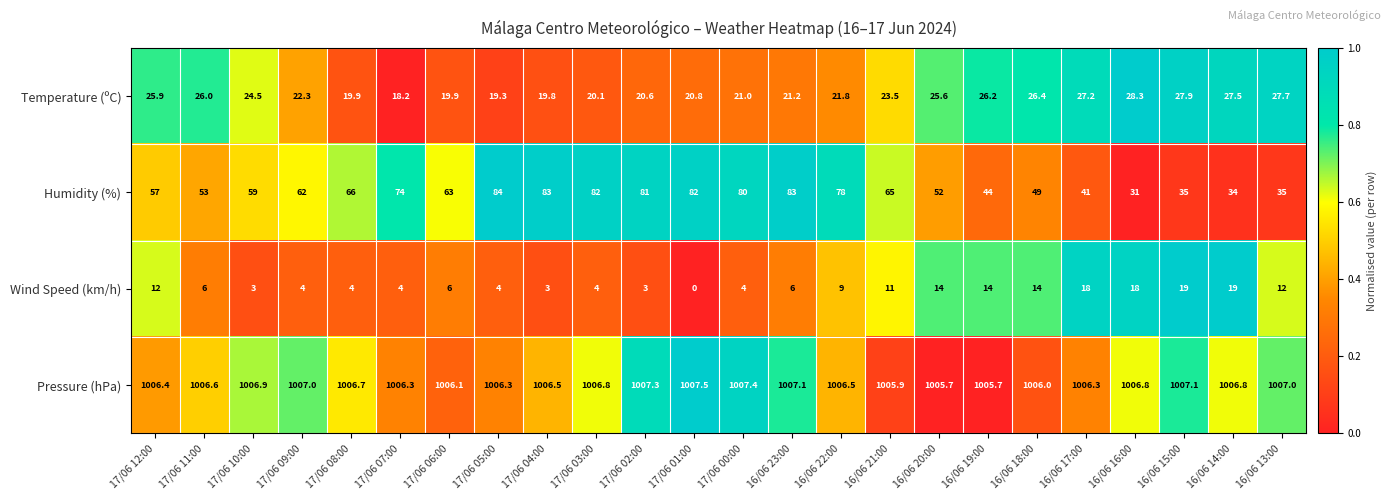

What is the approximate value of Pressure (hPa) at 17/06 09:00?

1007.0